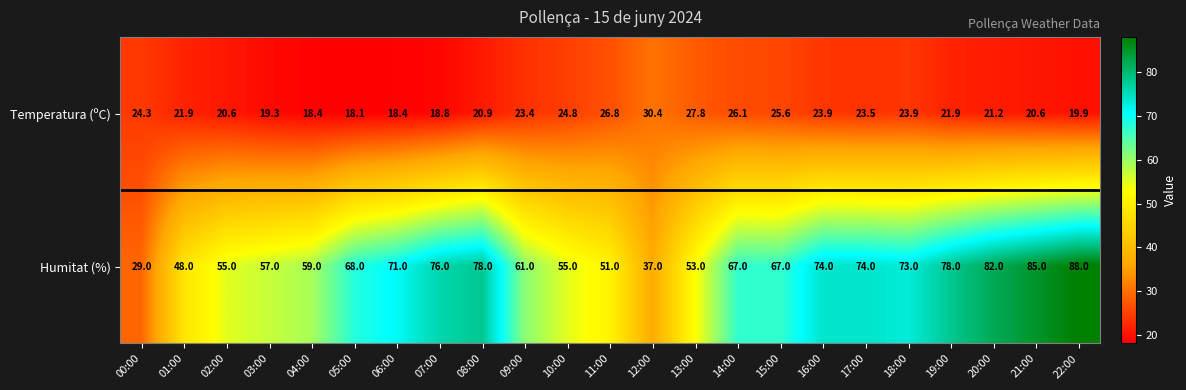

Is it true that Temperatura (ºC) equals 18.1 at 05:00?

True